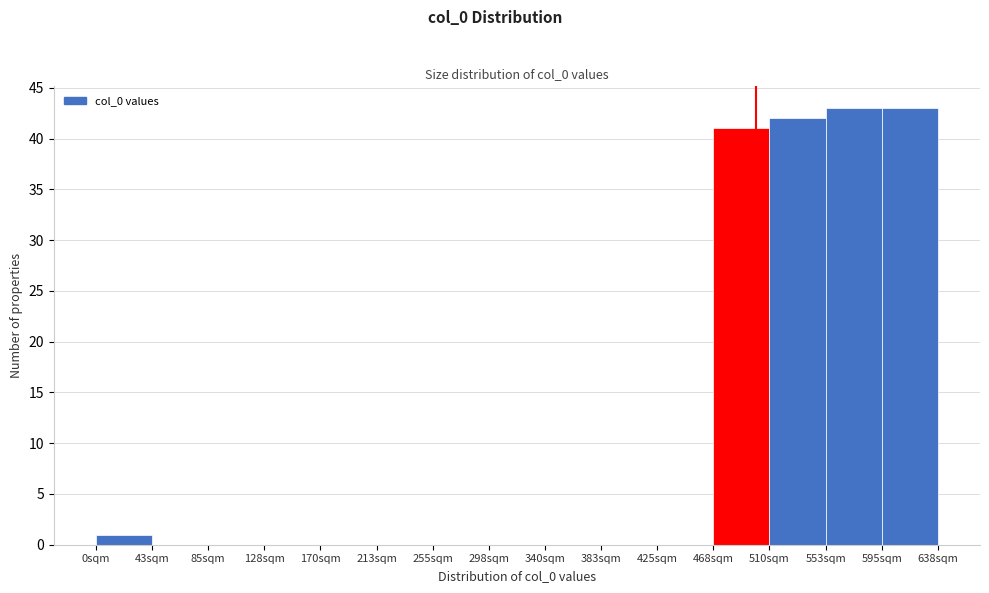

Reading left to right, transcribe this chart: for each bar, give the range it covers on the x-axis and its height. Neither the bar edges nor the heights are printed on the chart, so give them approximately, as read against the axes.

0 to 45: 1
45 to 85: 0
85 to 130: 0
130 to 170: 0
170 to 215: 0
215 to 255: 0
255 to 300: 0
300 to 340: 0
340 to 385: 0
385 to 425: 0
425 to 470: 0
470 to 510: 41
510 to 555: 42
555 to 595: 43
595 to 640: 43